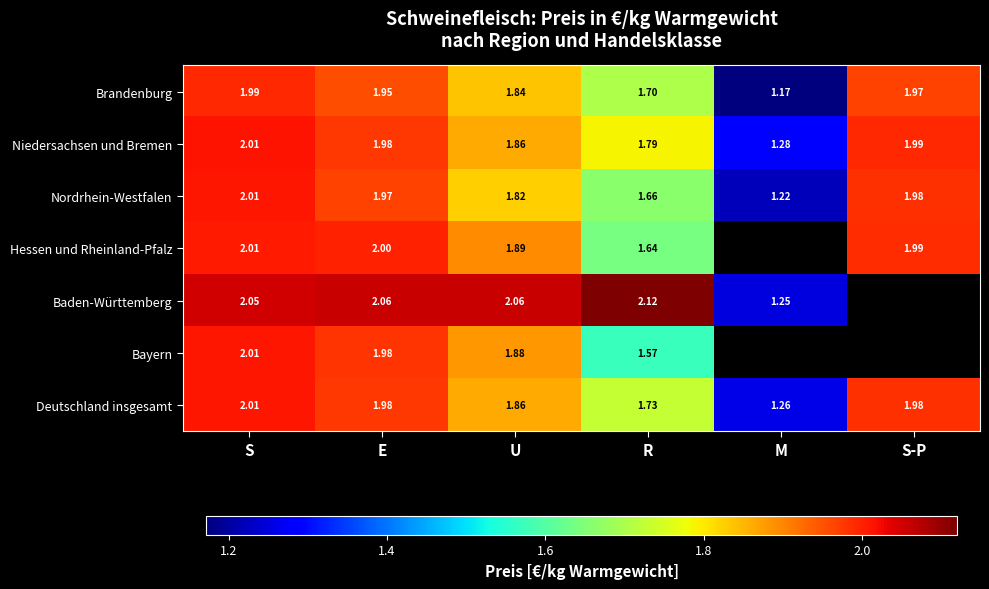

Is the value of Niedersachsen und Bremen at R greater than the value of Deutschland insgesamt at U?

No